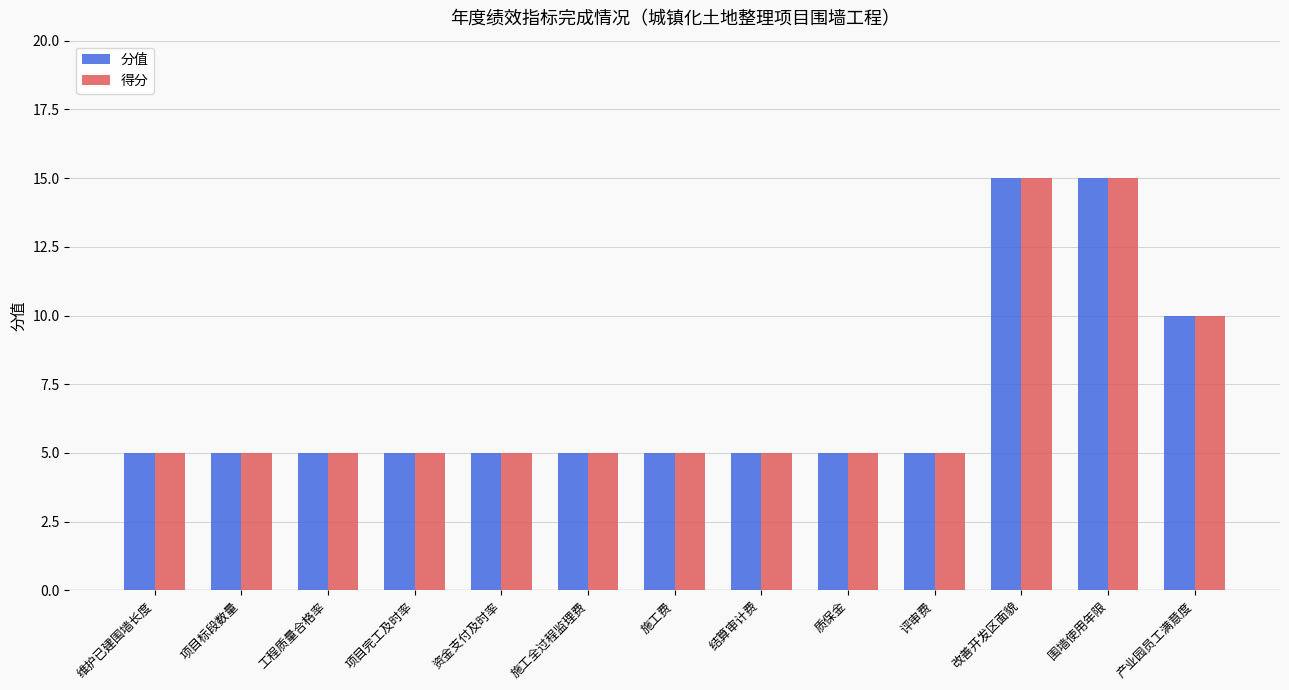

How many categories are shown in the chart?

13